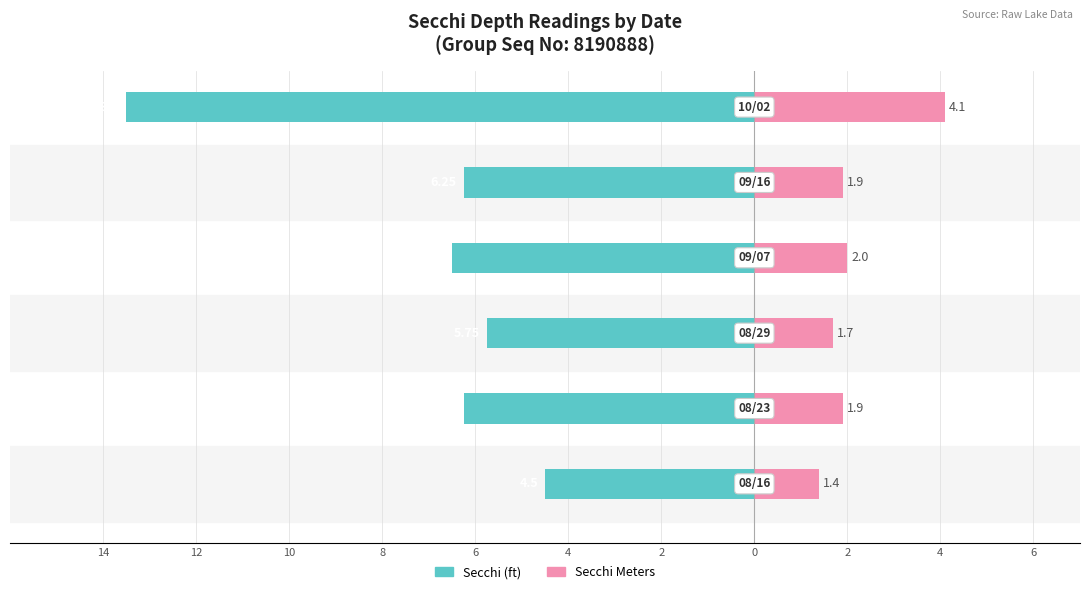

What is the average value of the Secchi (ft) series?

-7.1